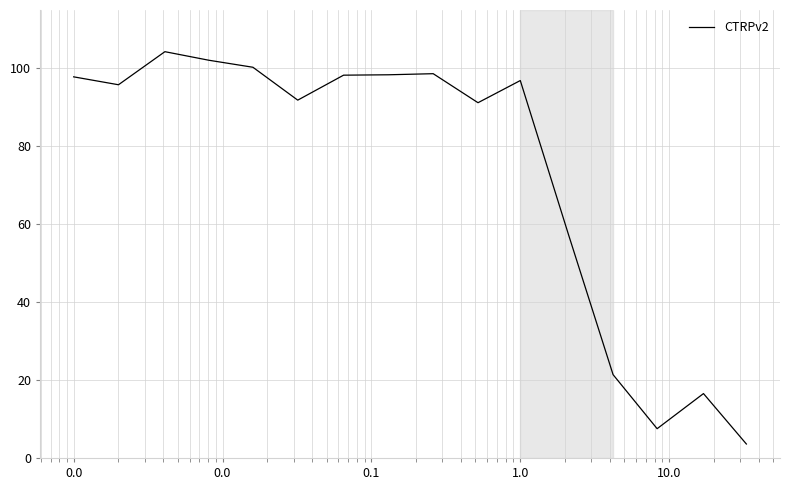

What is the minimum value shown in the chart?

3.6